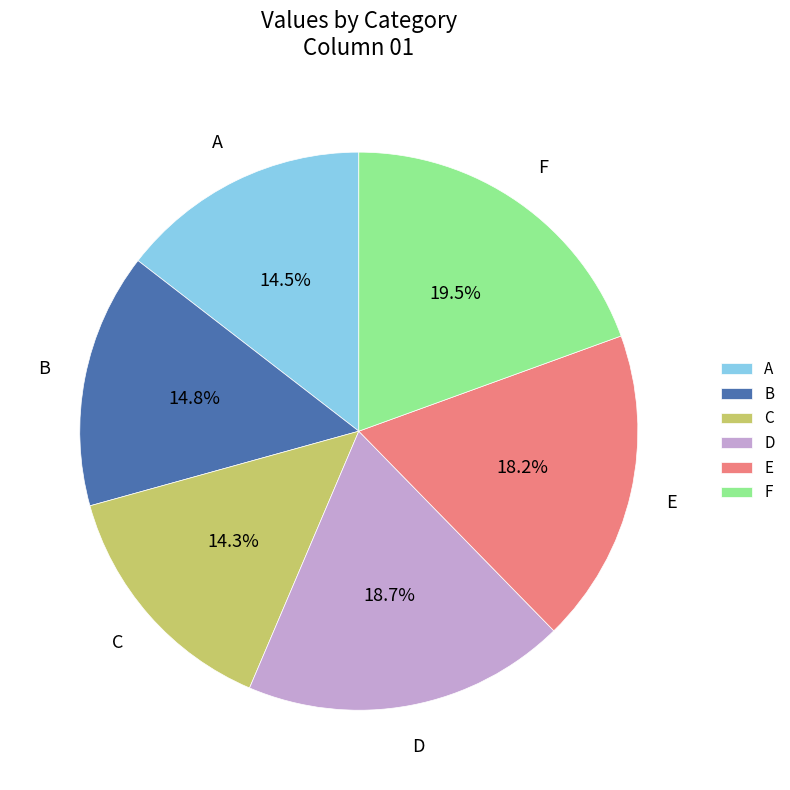

To the nearest percent, what is the combined percentage of B and E?

33%